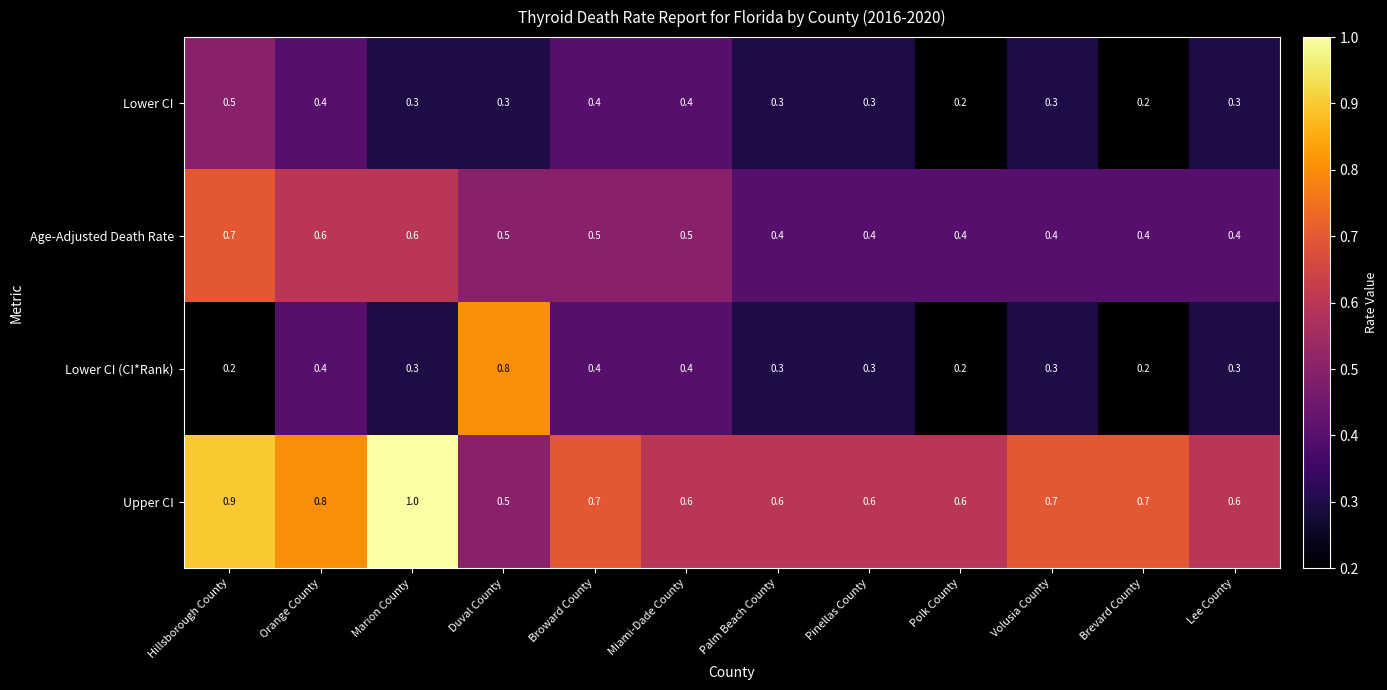

What is the difference between the highest and lowest values at Pinellas County?

0.3